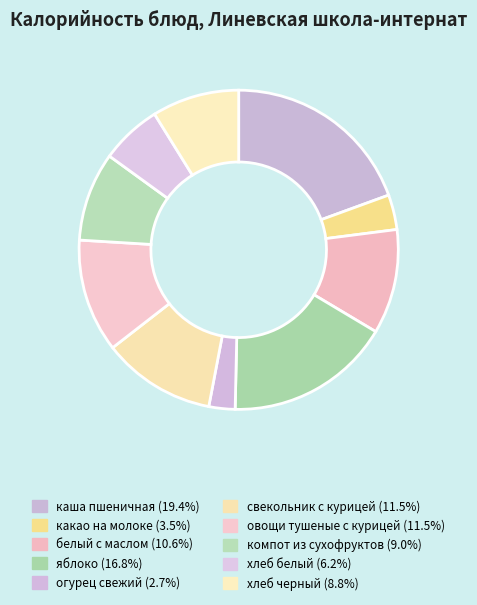

Count the number of slices in the pie.

10